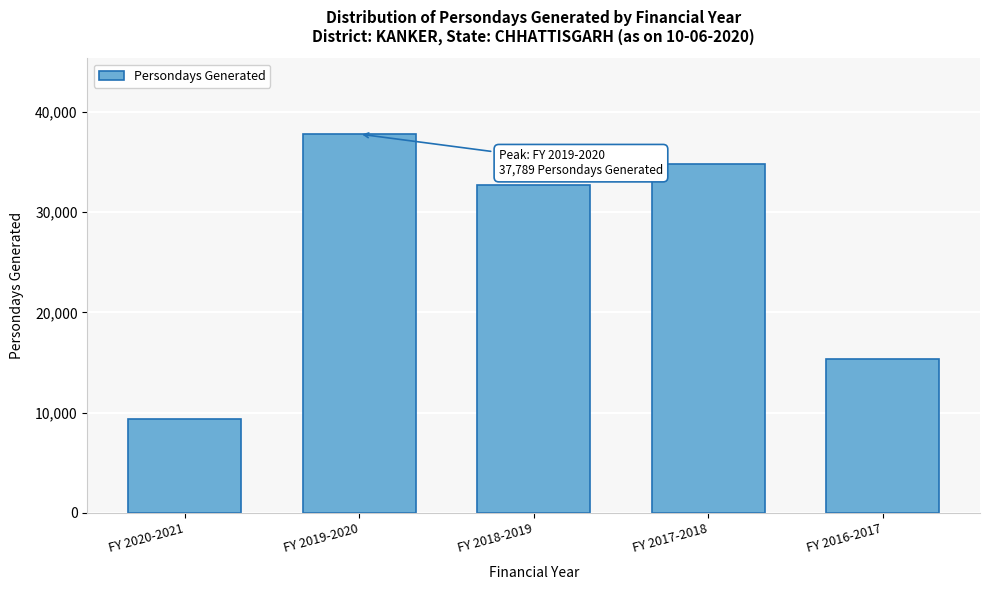

Reading left to right, what are all the values shown in this chart?

9390	37789	32713	34769	15342